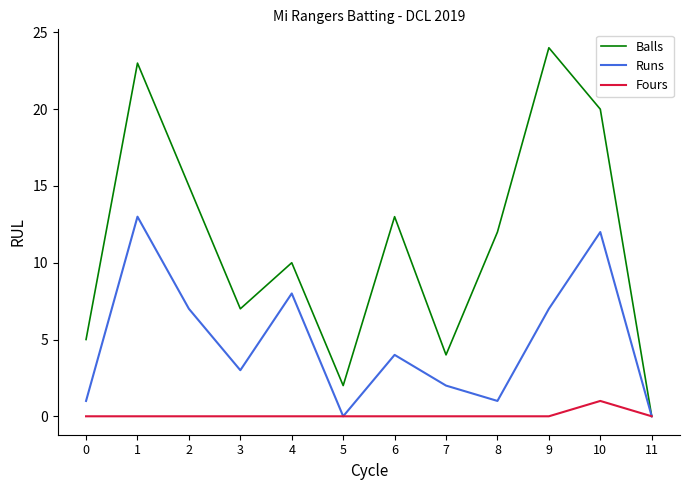

Reading left to right, extract all data points from this chart.

Balls: 5	23	15	7	10	2	13	4	12	24	20	0
Runs: 1	13	7	3	8	0	4	2	1	7	12	0
Fours: 0	0	0	0	0	0	0	0	0	0	1	0